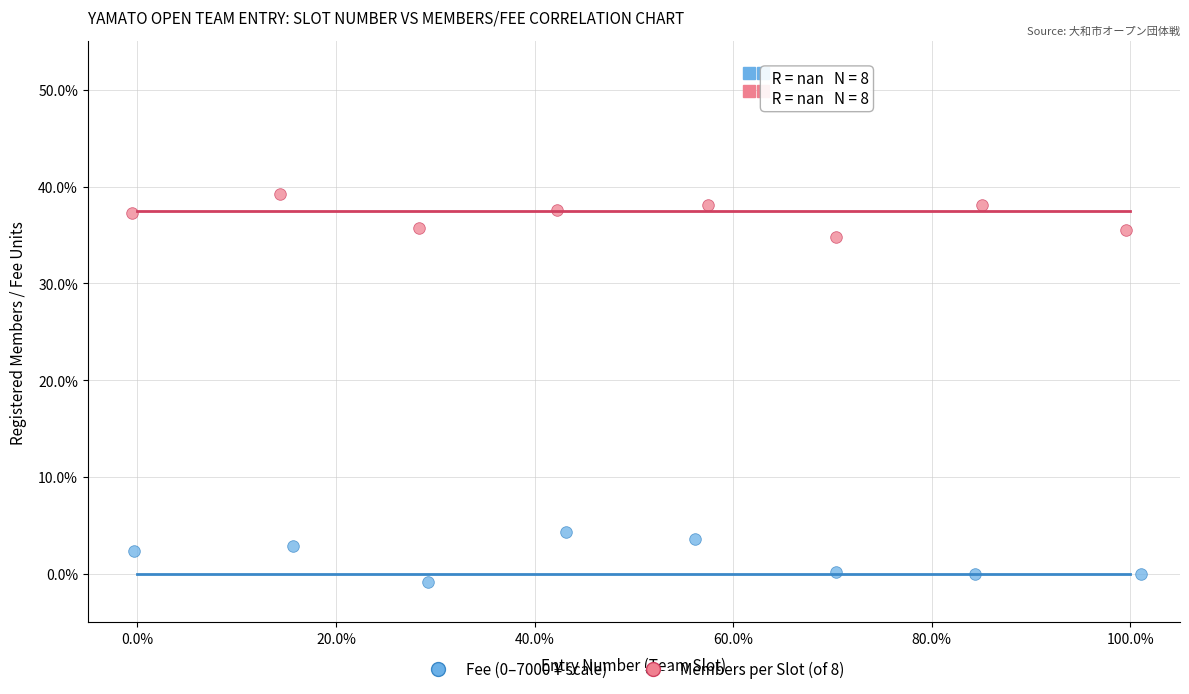

Which series reaches the maximum Y coordinate?

Members per Slot (of 8)